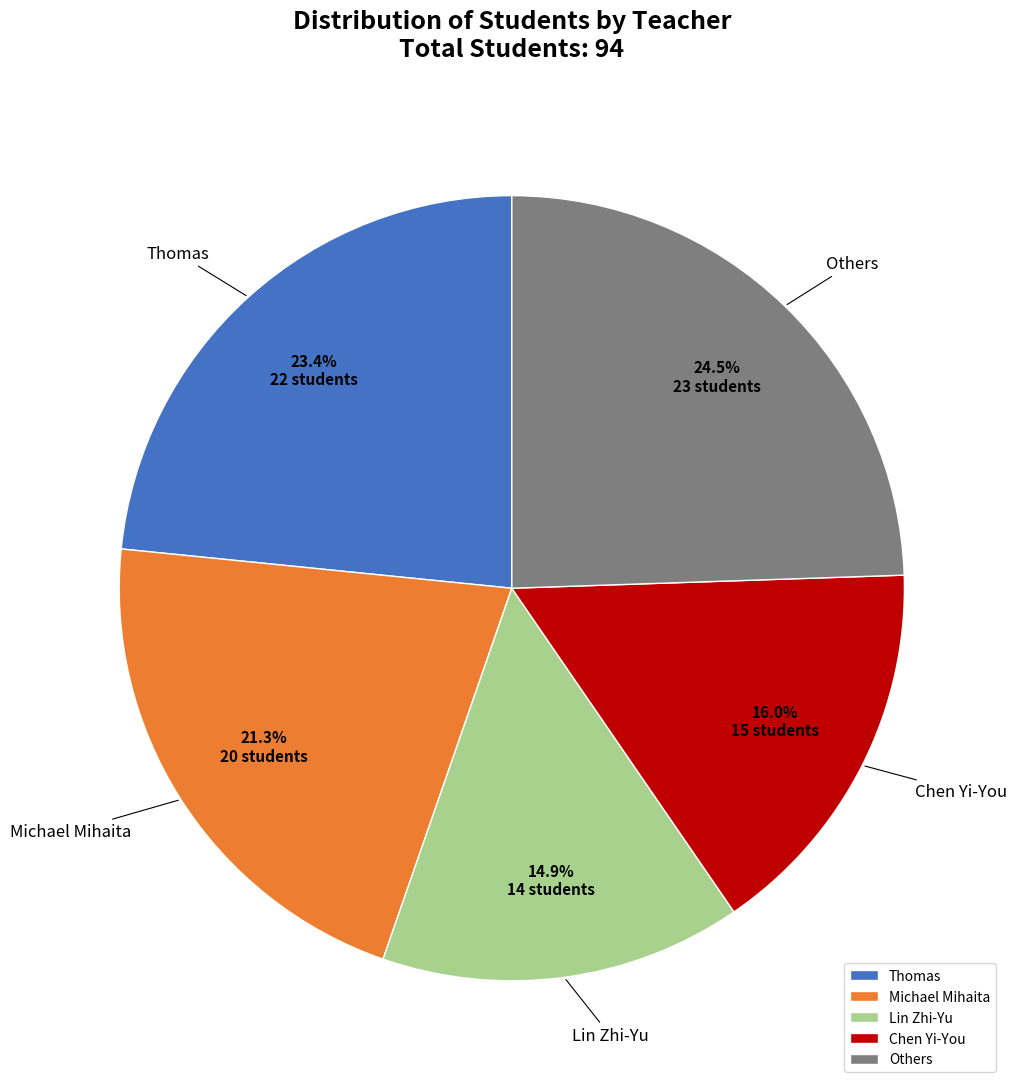

How many segments does this pie chart have?

5